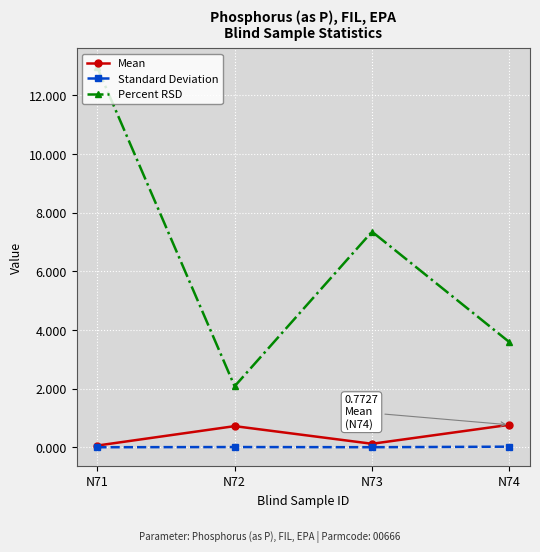

What is the value of the Mean point at the 4th from the left?

0.8